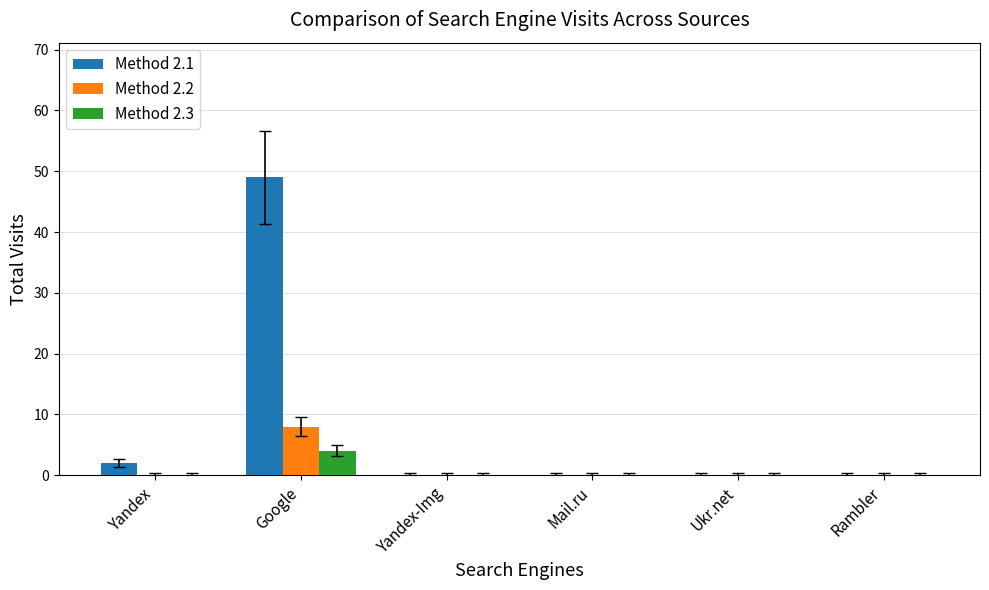

The value of Method 2.1 at Yandex is 2. True or false?

True